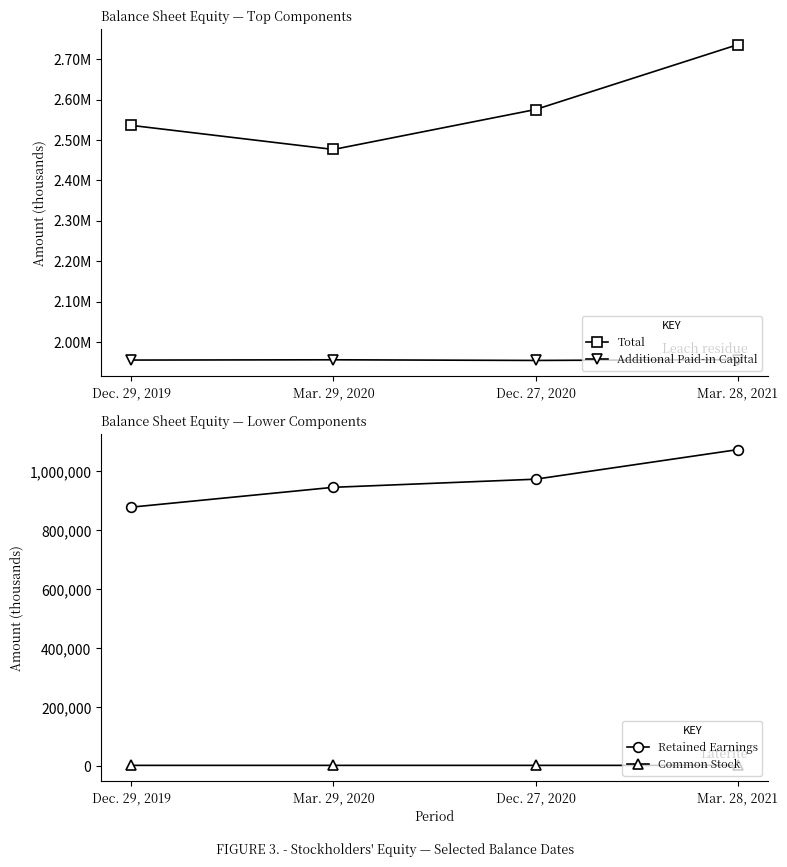

How many interior local valleys does the Total series have?

1